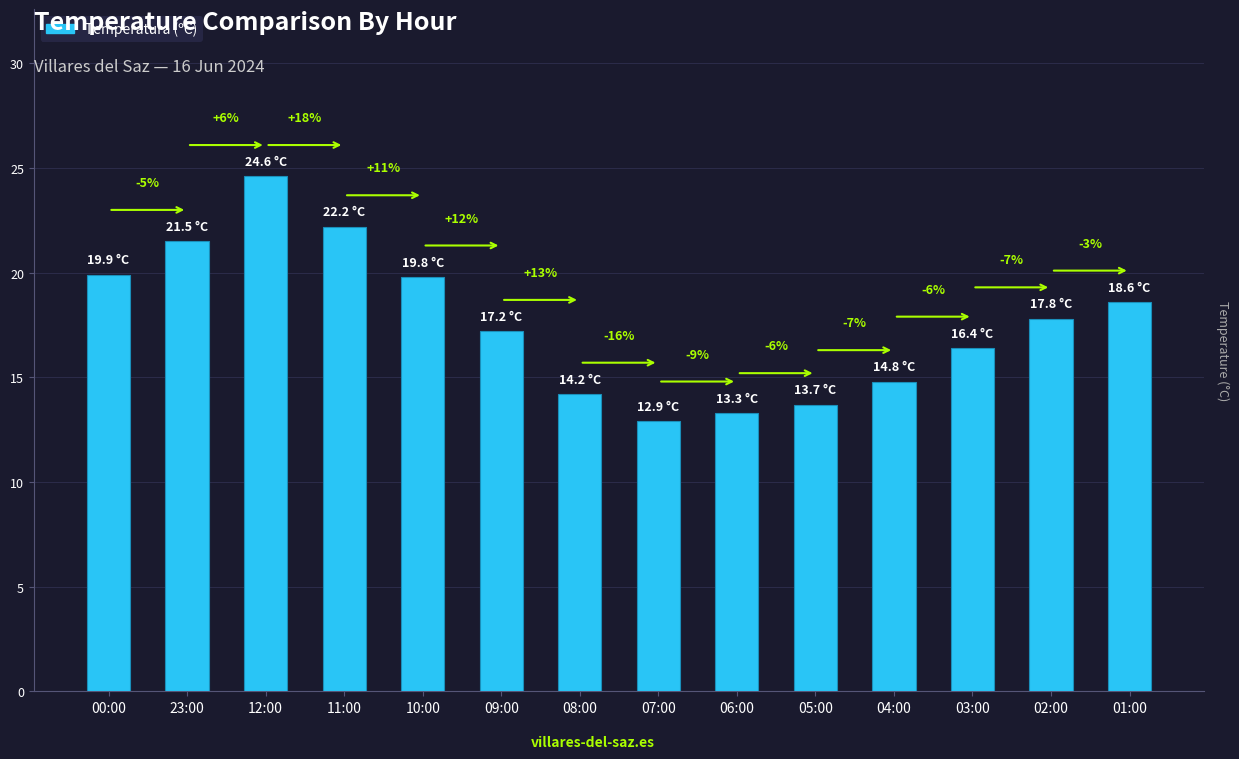

Between 05:00 and 09:00, which is larger?

09:00